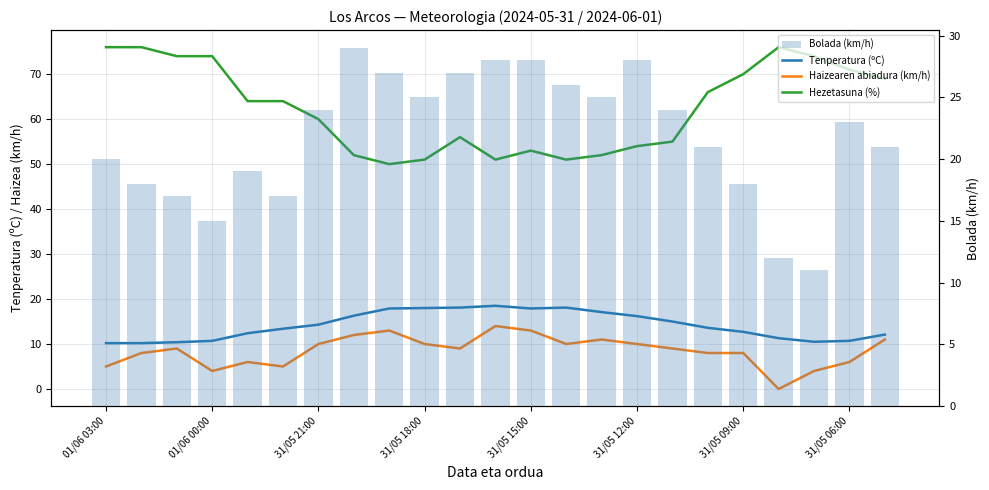

What are all the series names shown in the legend?

Tenperatura (ºC), Haizearen abiadura (km/h), Hezetasuna (%), Bolada (km/h)